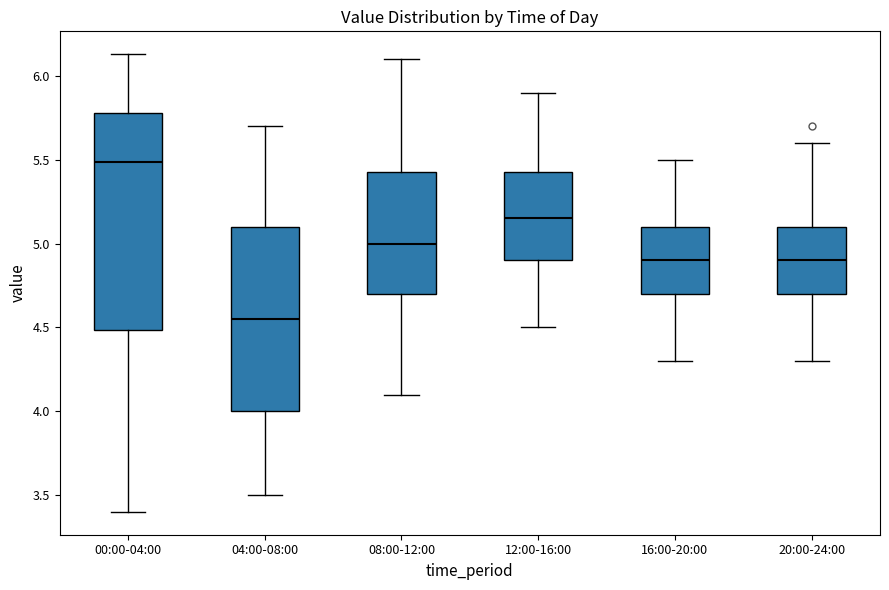

Which box has the highest median line?

00:00-04:00